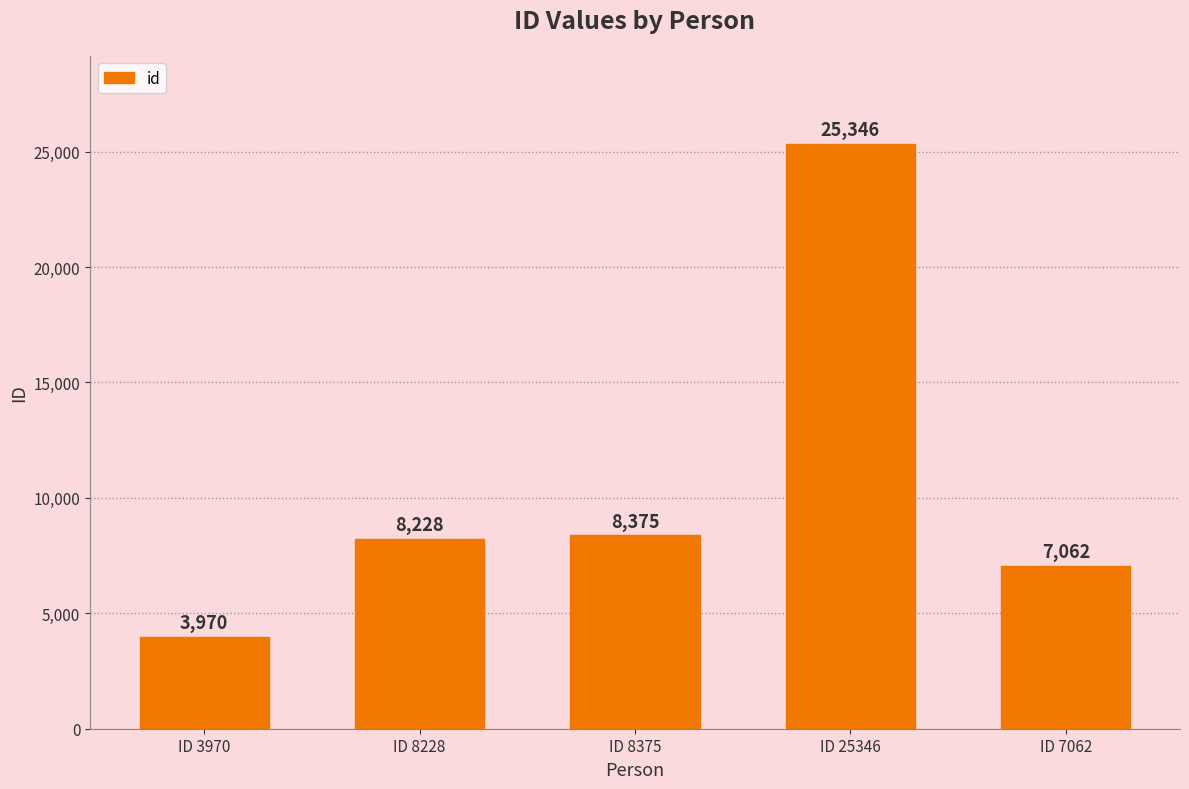

What is the average value?

10596